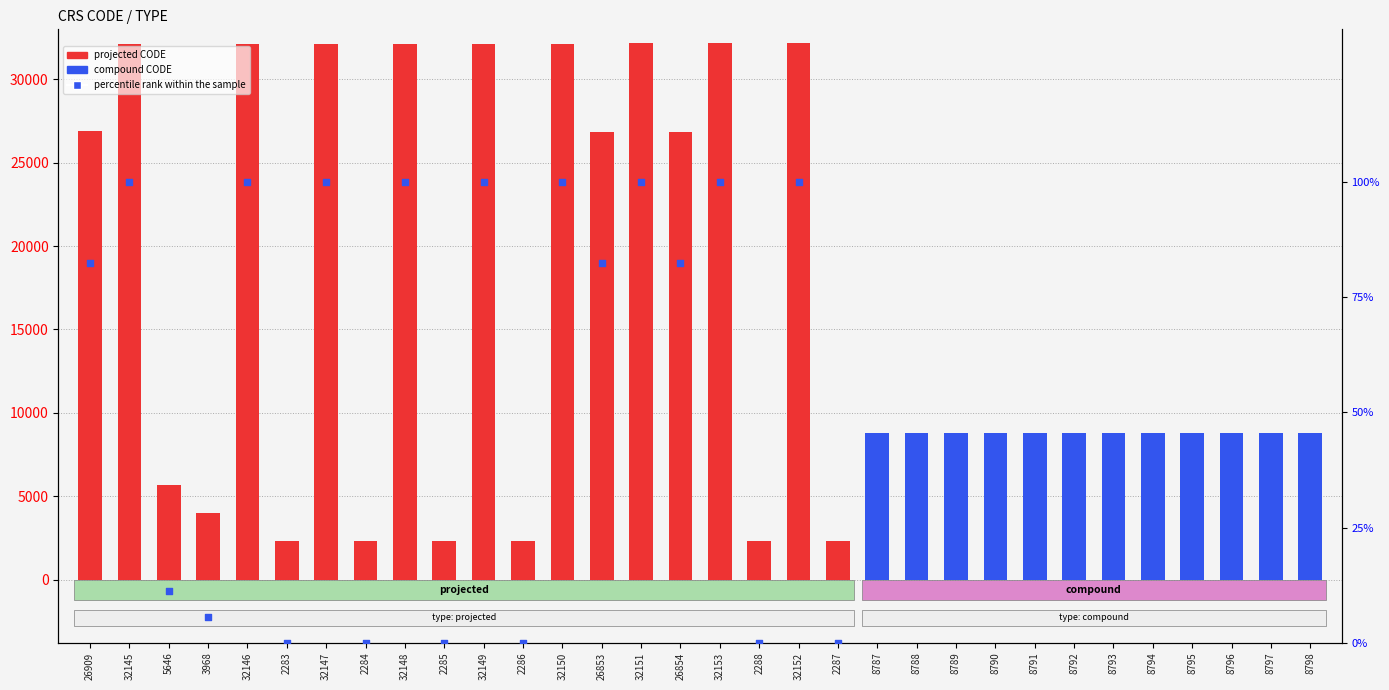

Between 2288 and 8787, which is larger?

8787